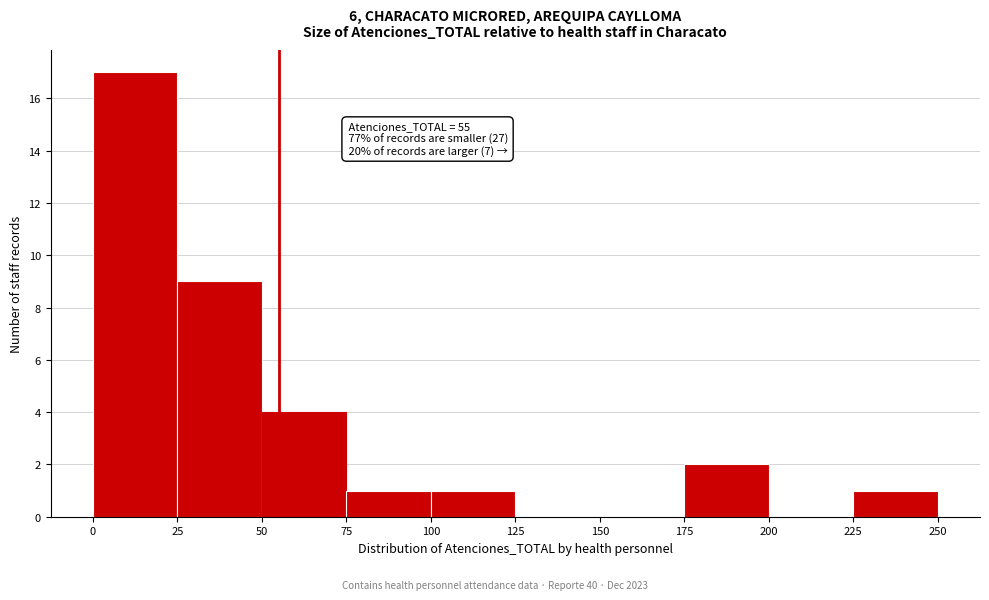

Which range on the x-axis has the tallest bar?

0 to 25